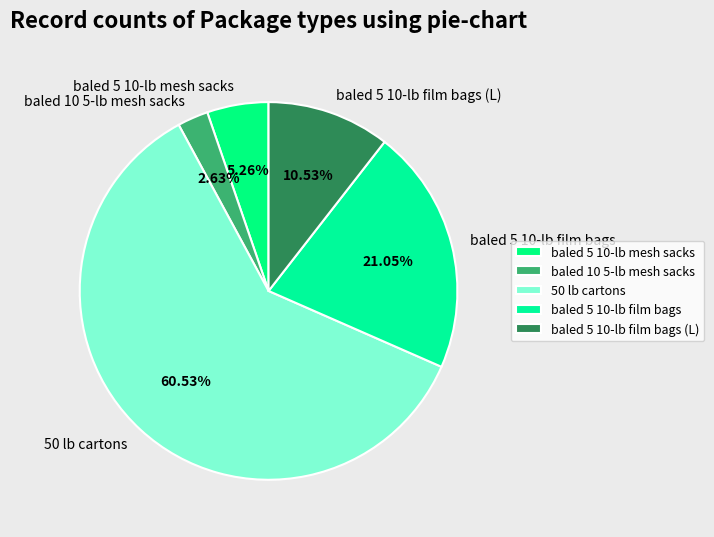

How many segments does this pie chart have?

5